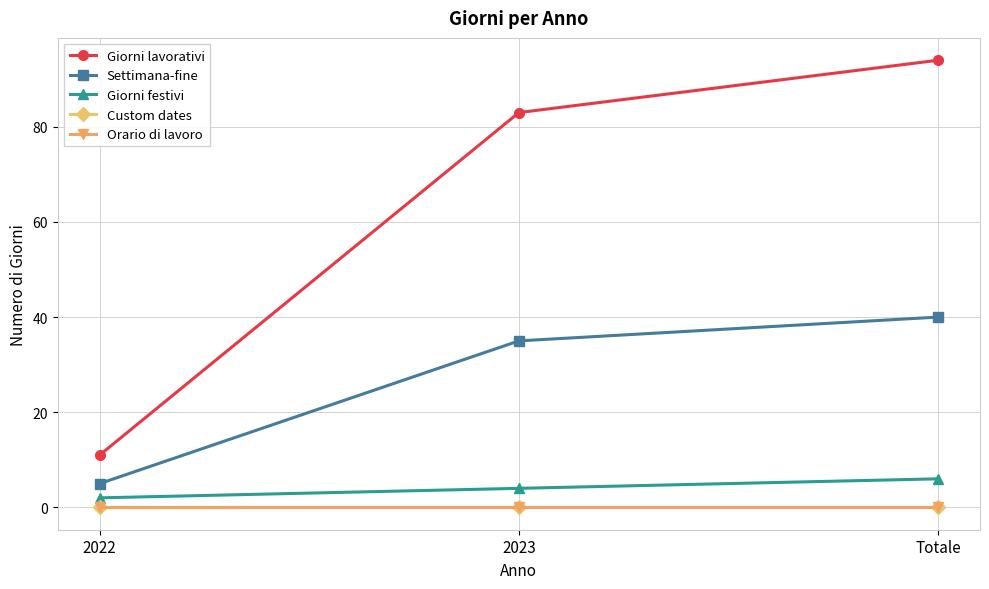

At 2023, list the series in order from smallest to largest.

Custom dates, Orario di lavoro, Giorni festivi, Settimana-fine, Giorni lavorativi